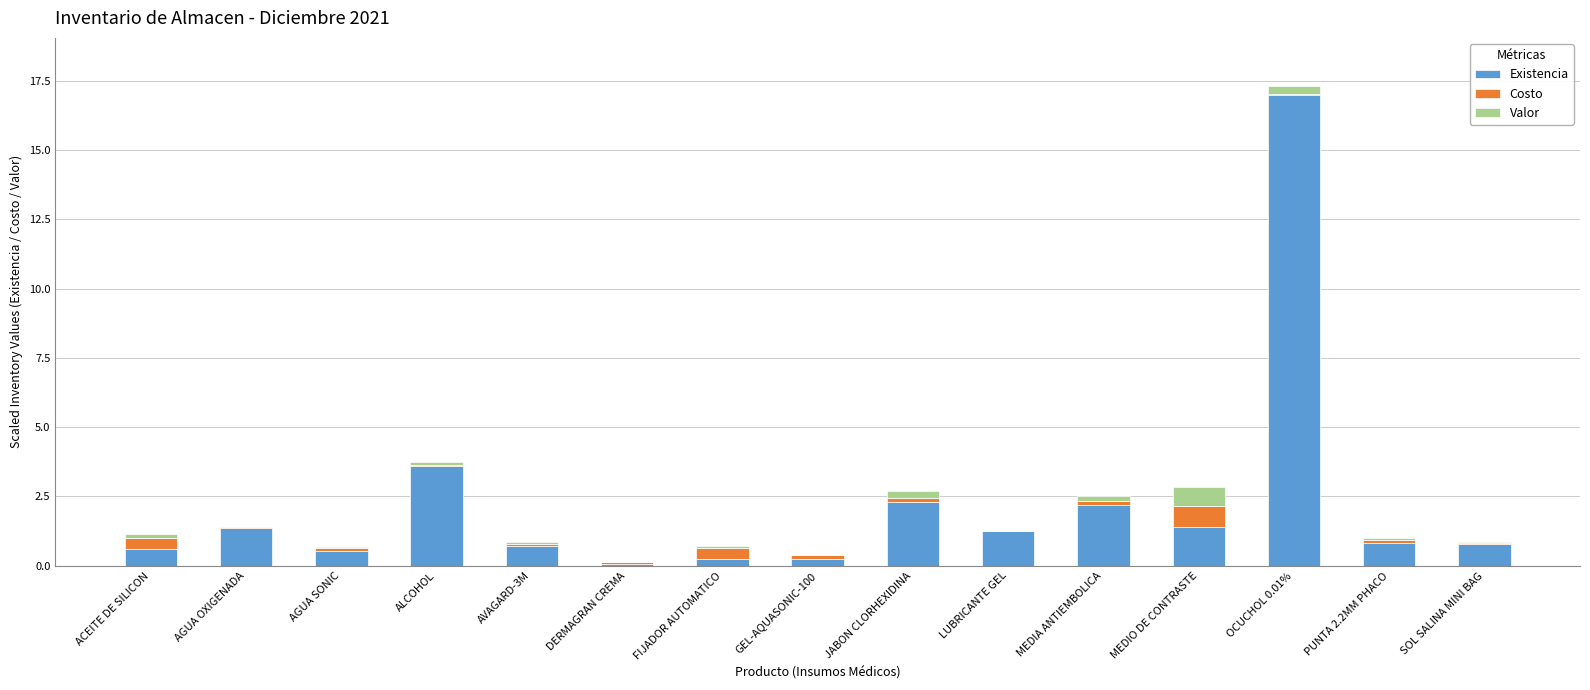

At which category is the sum across all series the highest?

OCUCHOL 0.01%